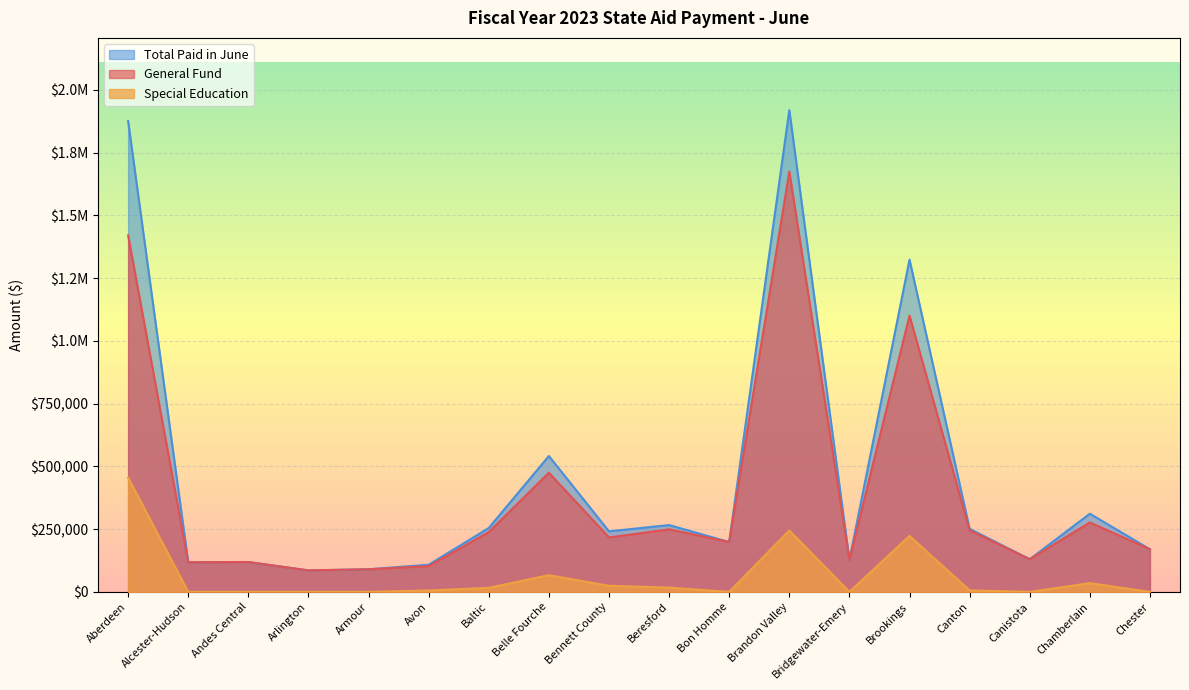

How many values in Special Education are above zero?

11